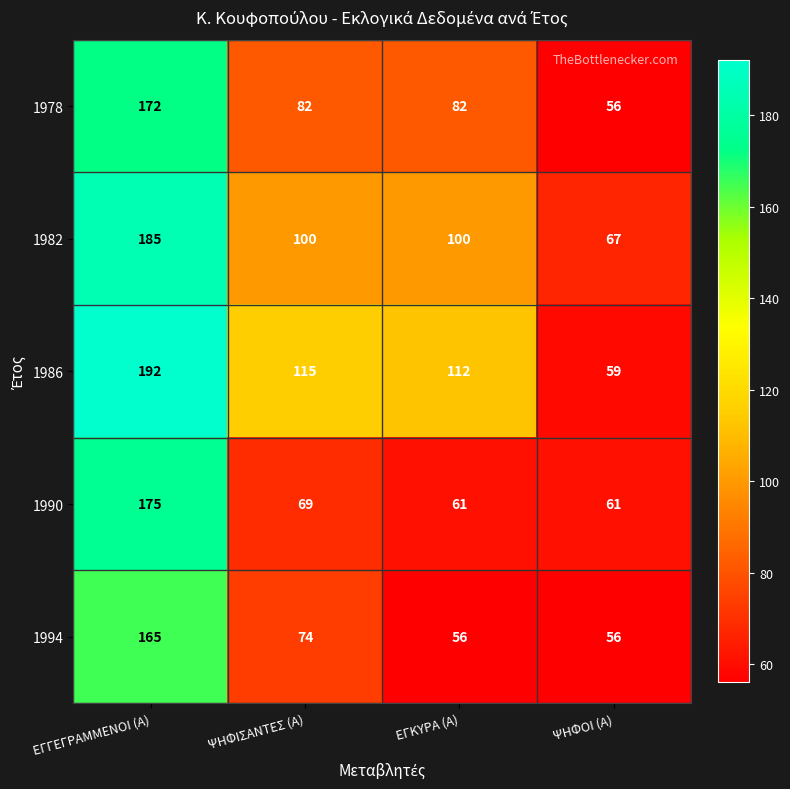

What value does the 1994 series have at ΕΓΓΕΓΡΑΜΜΕΝΟΙ (Α)?

165